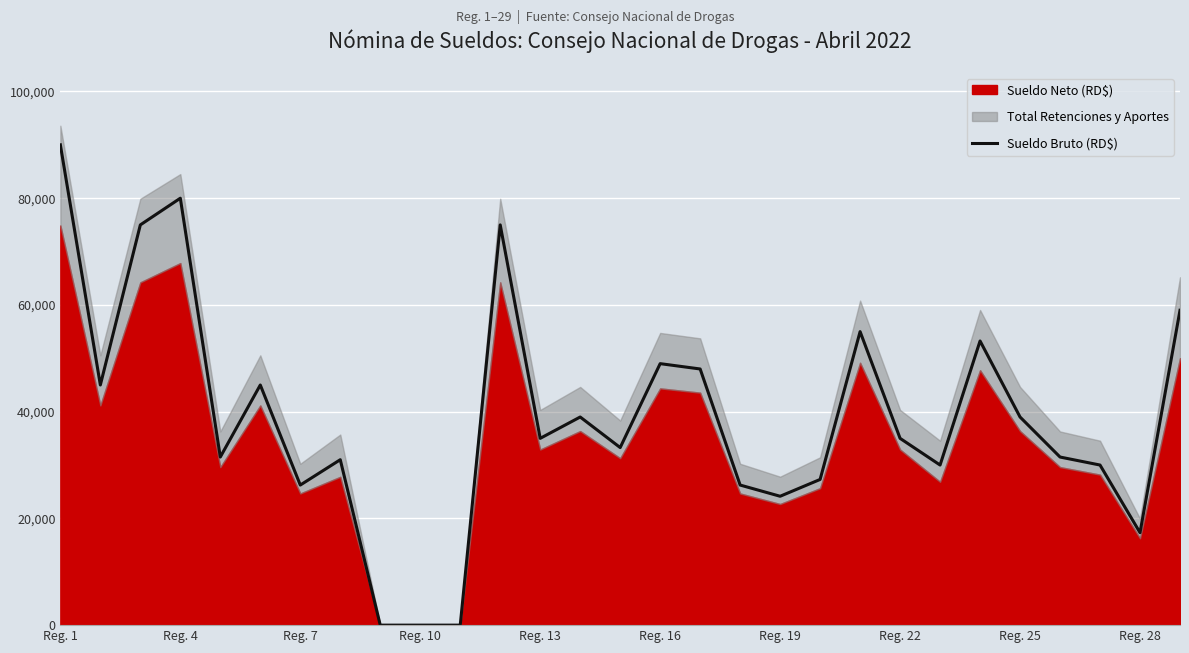

Which category has the highest value in the Sueldo Bruto (RD$) series?

Reg. 1